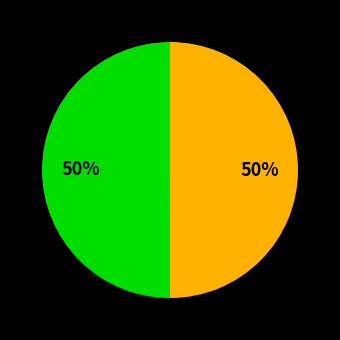

To the nearest percent, what is the average slice percentage?

50%